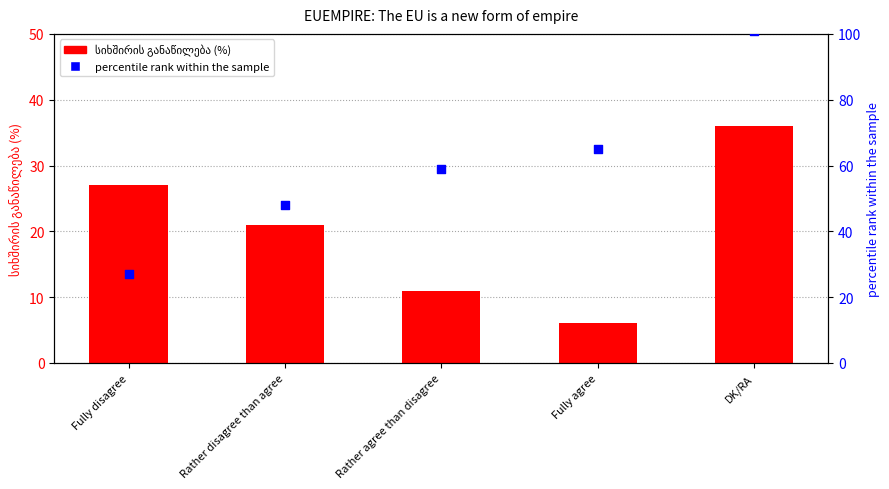

Which series contains the lowest Y value?

სიხშირის განაწილება (%)